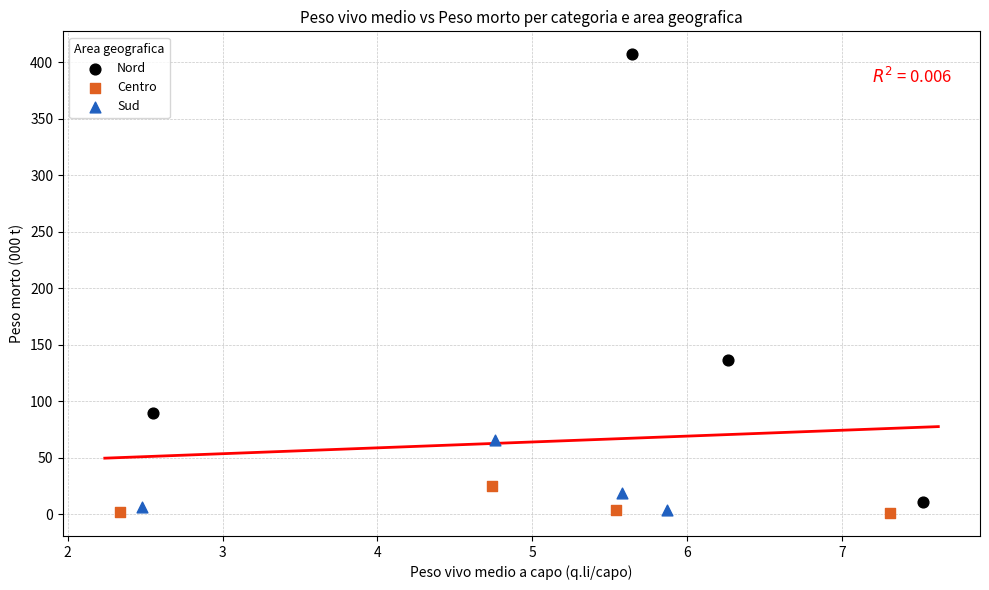

Which series has the largest Y range (max minus min)?

Nord